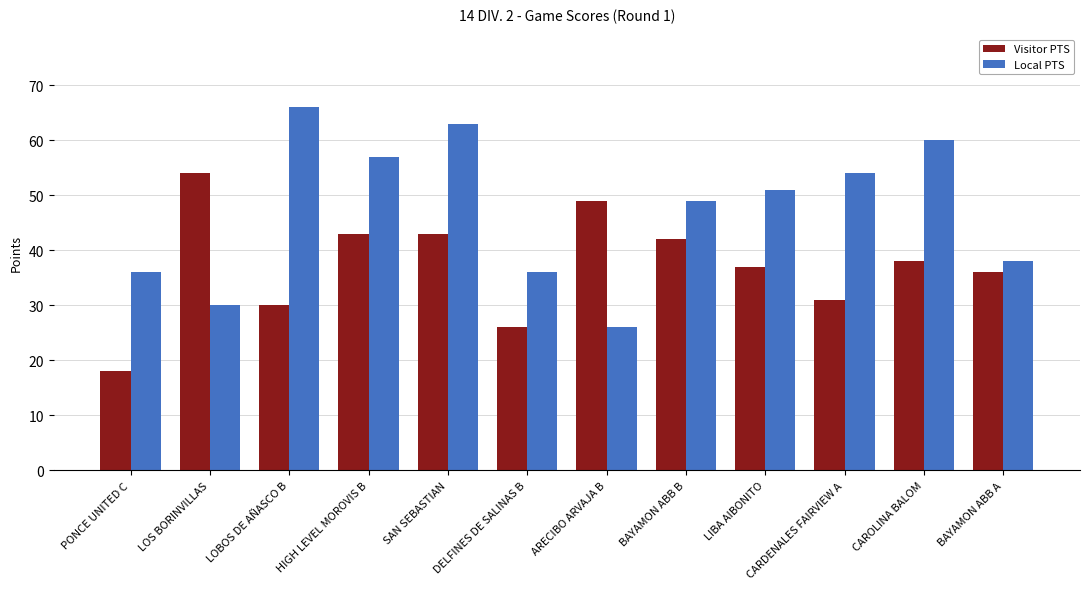

Reading left to right, extract all data points from this chart.

Visitor PTS: 18	54	30	43	43	26	49	42	37	31	38	36
Local PTS: 36	30	66	57	63	36	26	49	51	54	60	38